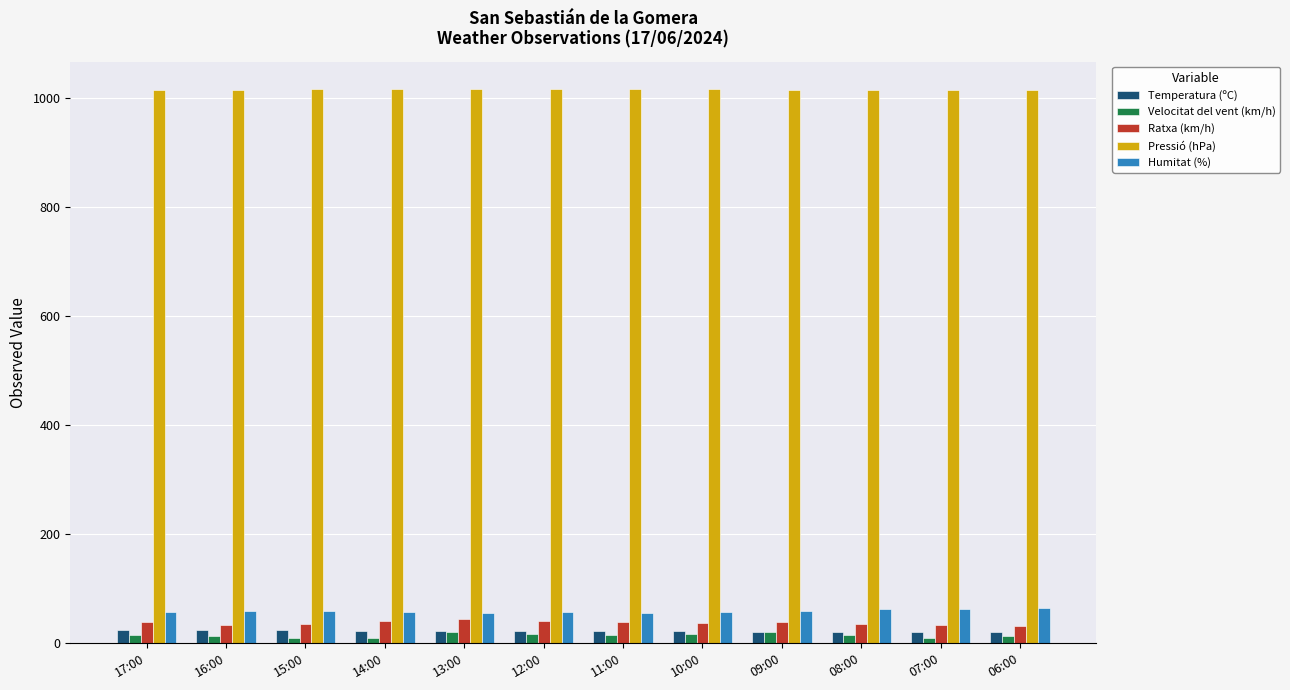

Is it true that Ratxa (km/h) equals 39.0 at 09:00?

True